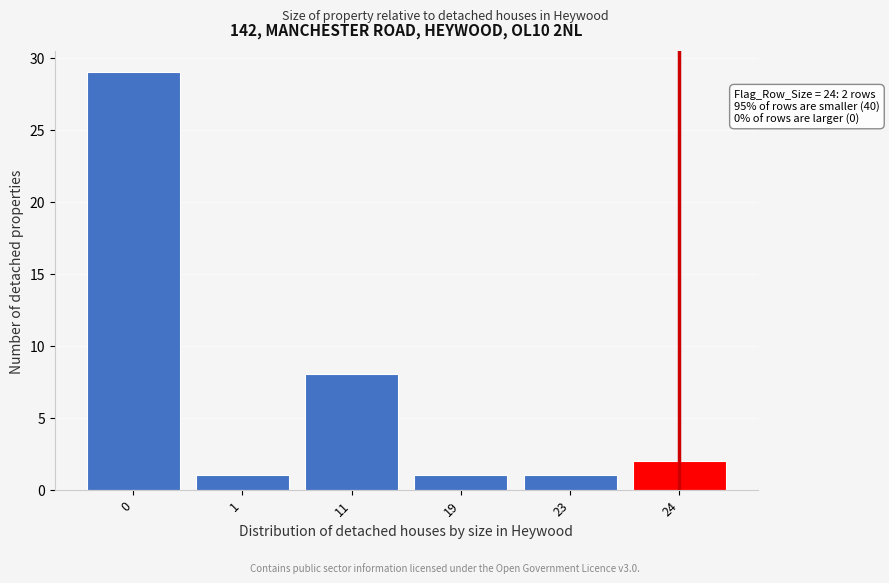

Reading left to right, what are all the values shown in this chart?

29	1	8	1	1	2